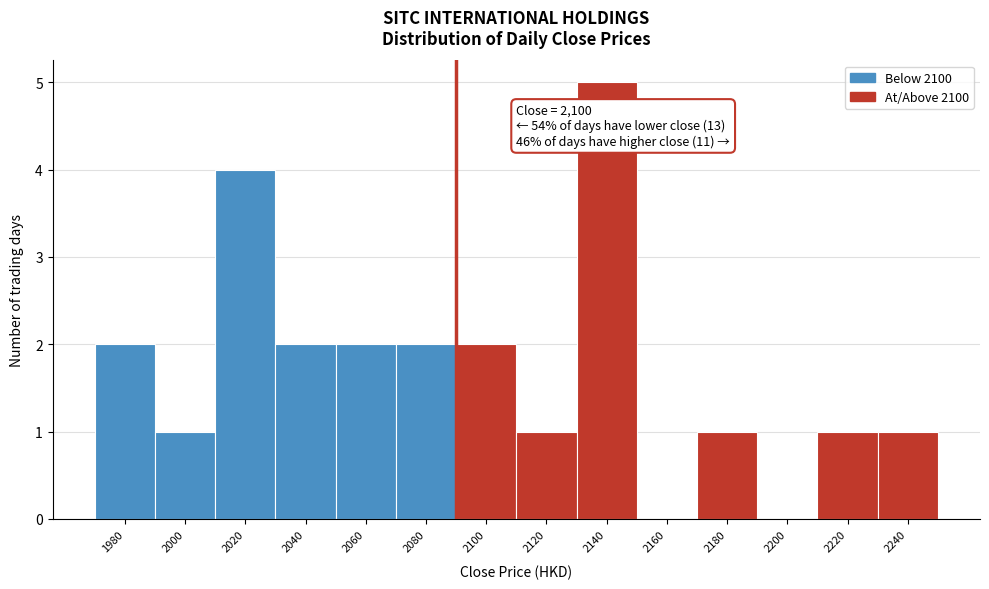

Reading left to right, extract all data points from this chart.

1980=2	2000=1	2020=4	2040=2	2060=2	2080=2	2100=2	2120=1	2140=5	2160=0	2180=1	2200=0	2220=1	2240=1